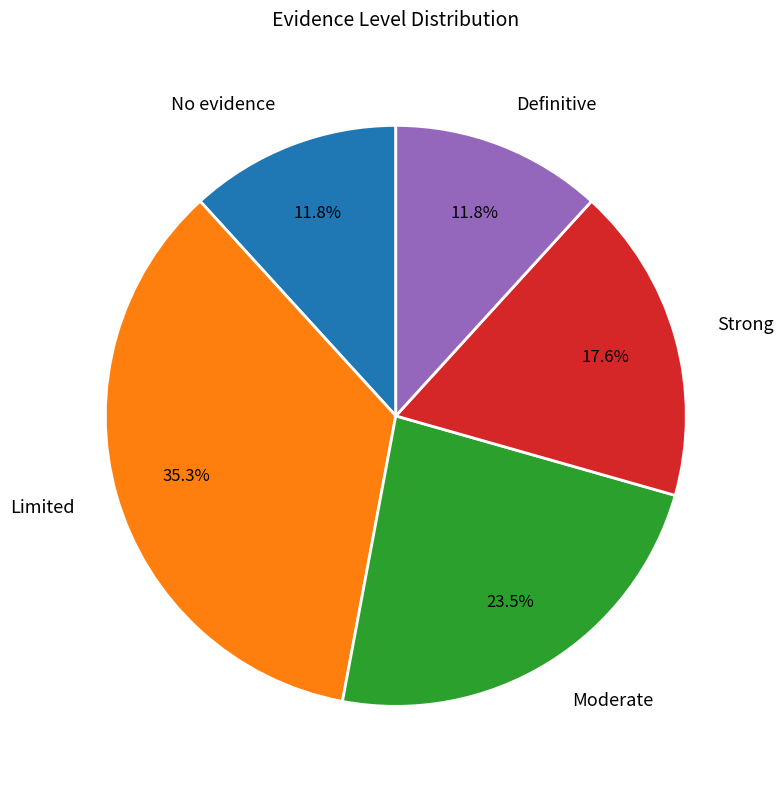

Does Moderate account for over 50% of the chart?

No